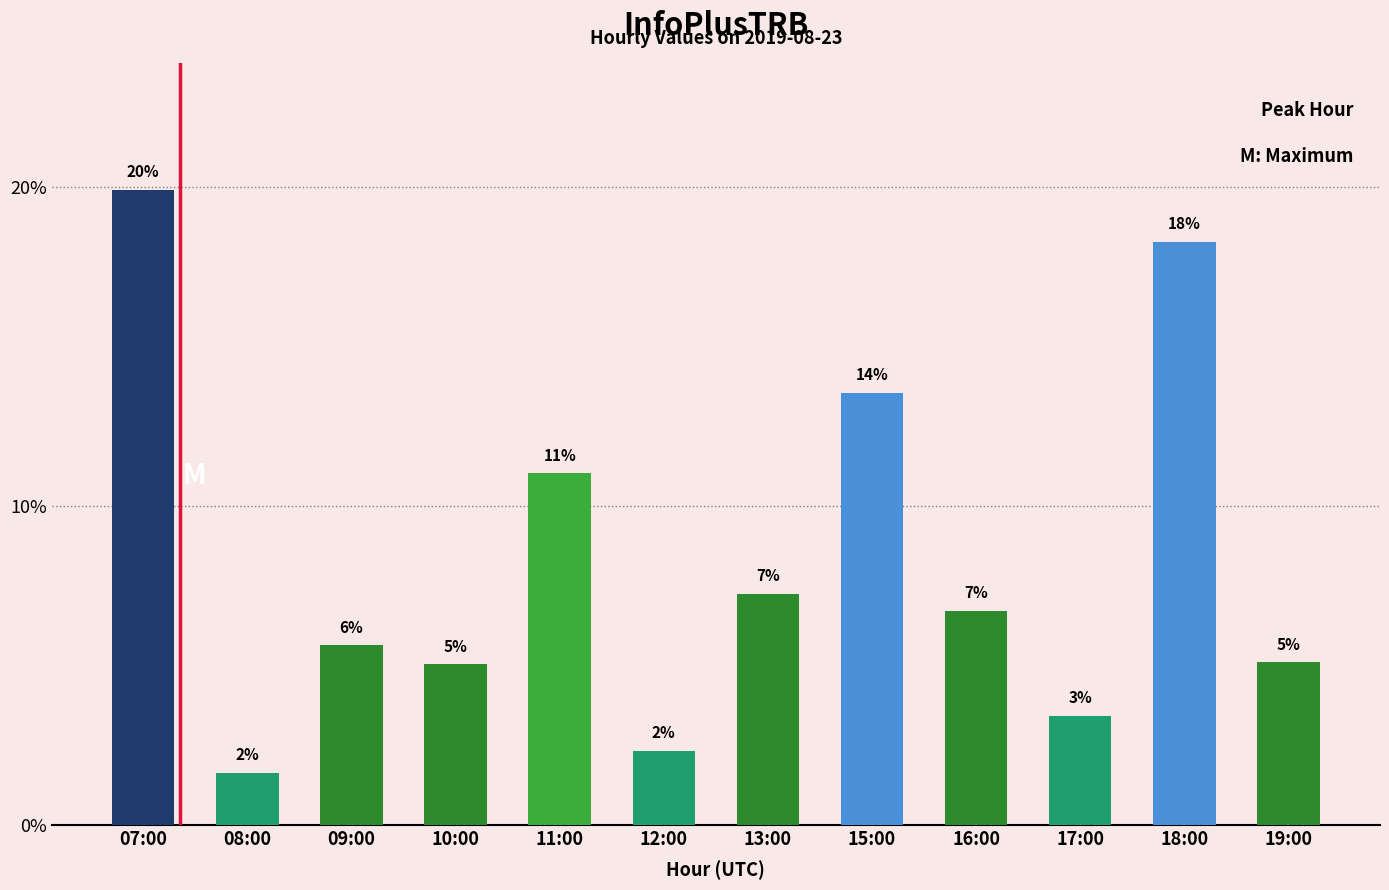

Are the bars horizontal?

No